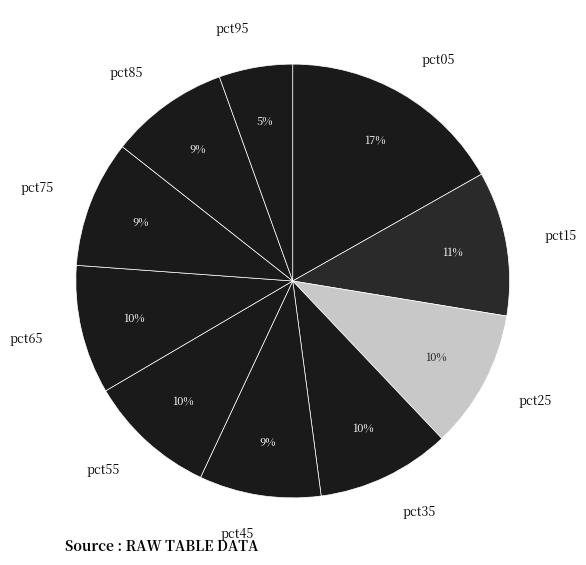

Do pct05 and pct15 together represent more than half of the pie?

No